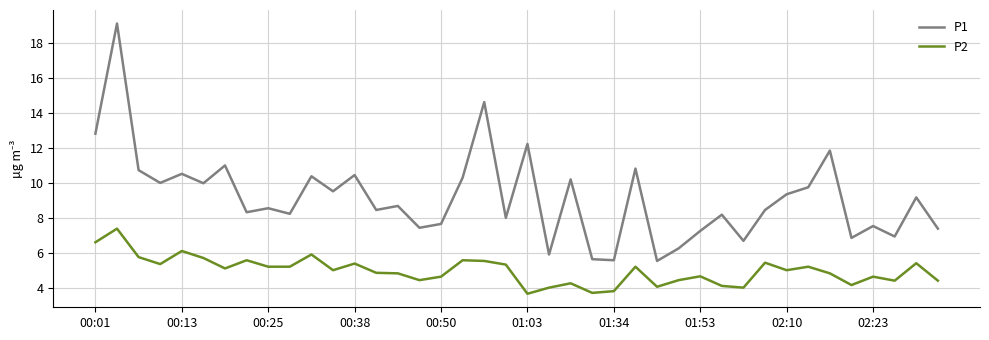

Which series has the widest spread of values?

P1